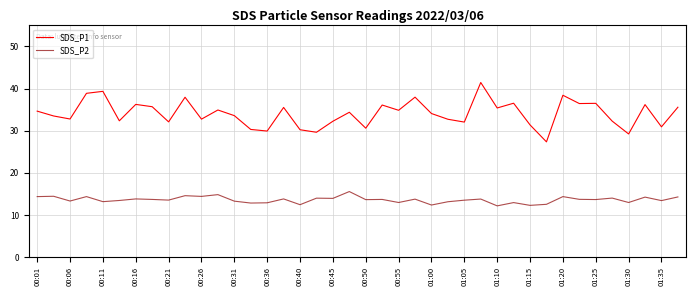

What is the greatest value displayed?

41.5